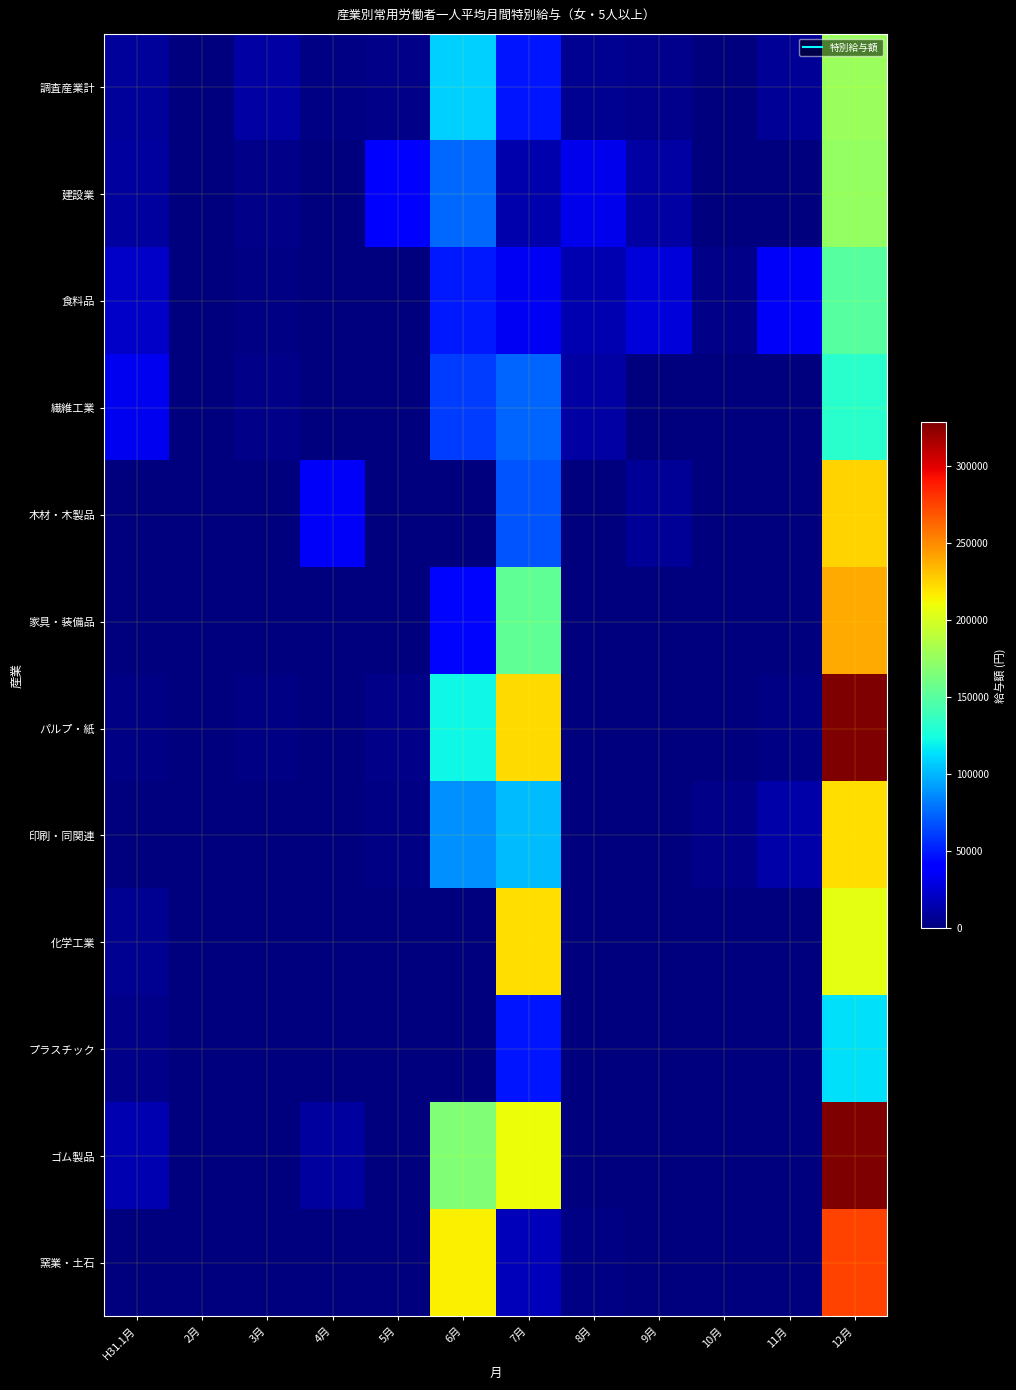

Which label corresponds to the smallest value in the chart?

2月